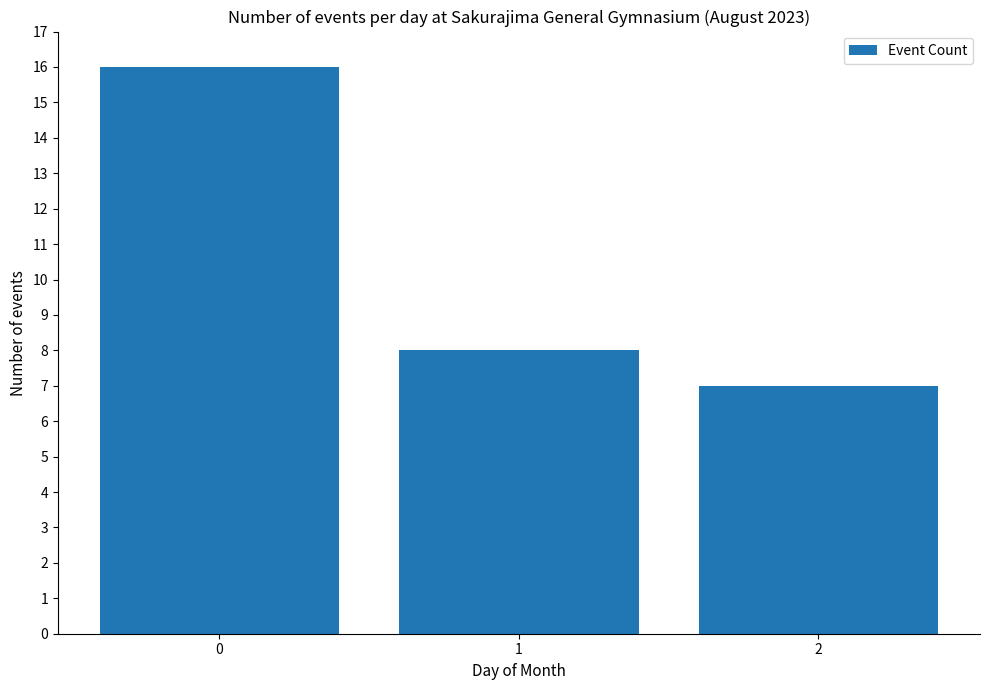

What is the ratio of the value at 2 to the value at 1?

0.9